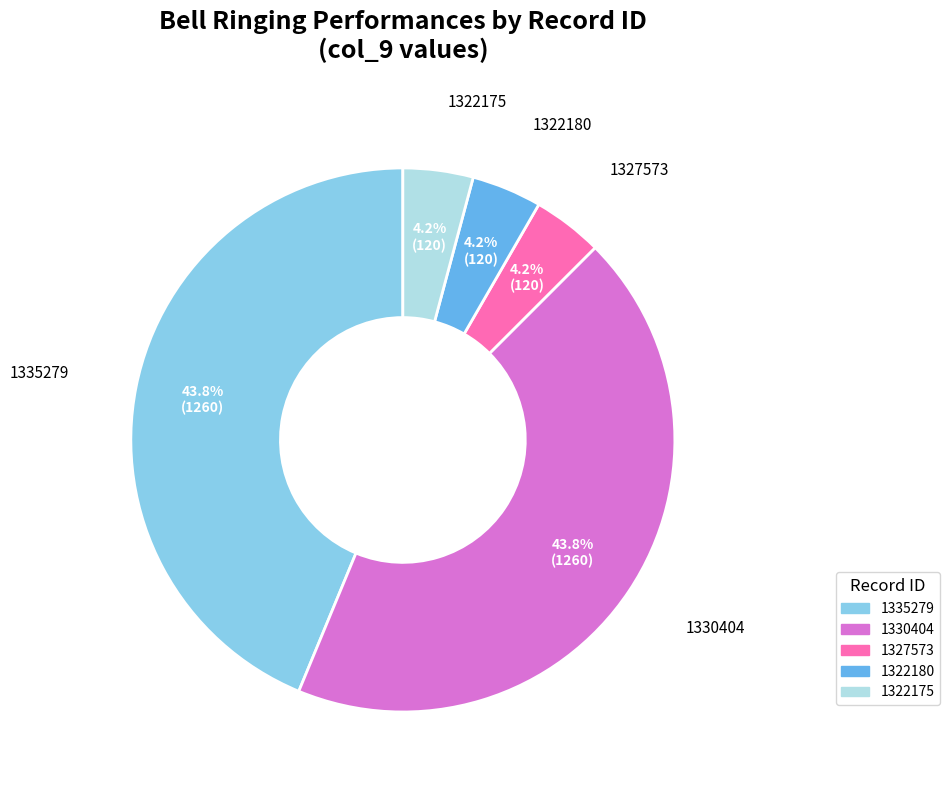

Approximately how many times larger is the value at 1327573 compared to 1322175?

1.0